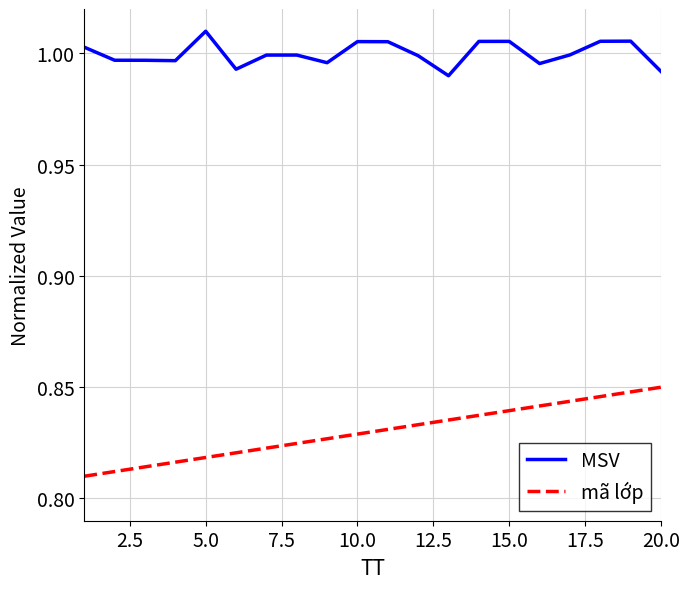

True or false: MSV and mã lớp intersect in this chart.

False